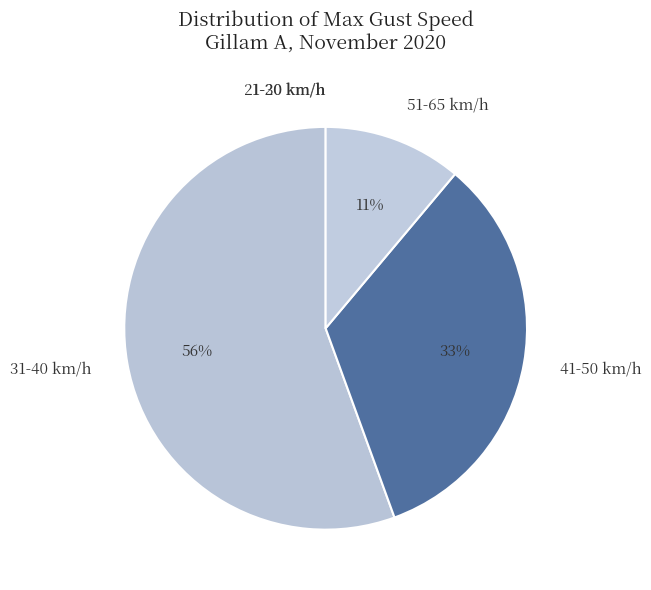

To the nearest percent, what portion does 51-65 km/h represent?

11%